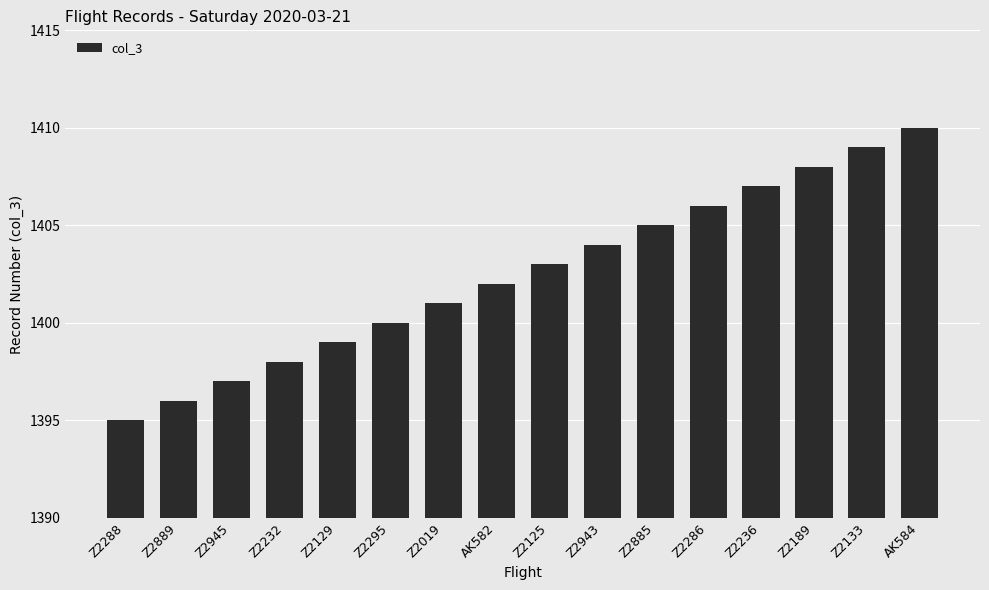

List the labels in order of value, largest first.

AK584, Z2133, Z2189, Z2236, Z2286, Z2885, Z2943, Z2125, AK582, Z2019, Z2295, Z2129, Z2232, Z2945, Z2889, Z2288